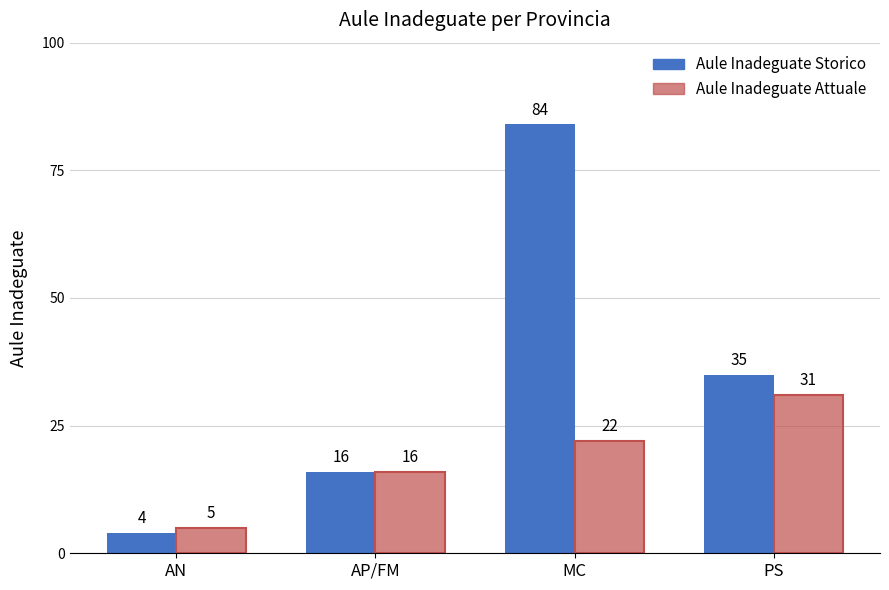

At which label does Aule Inadeguate Attuale reach its peak?

PS